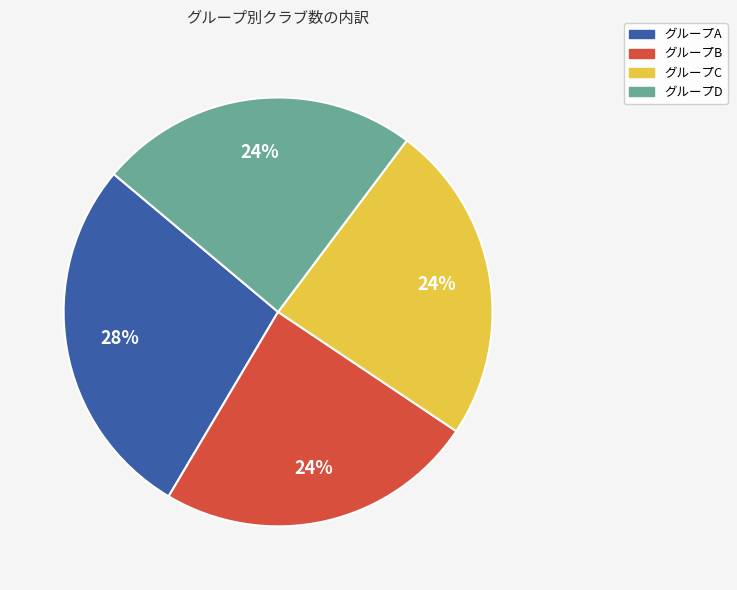

Is the sum of グループA and グループD greater than half?

Yes